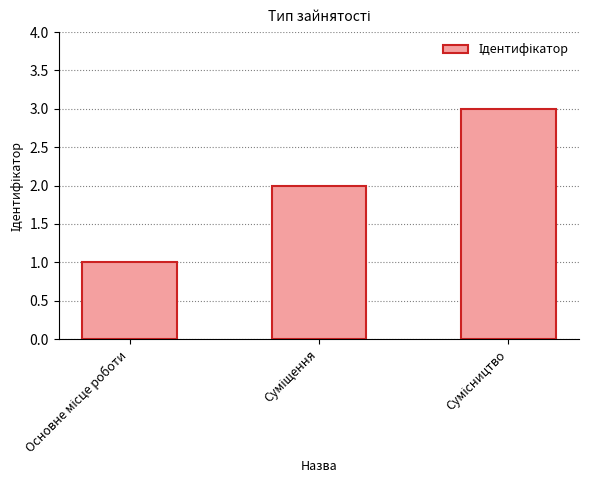

How many data points are less than 2?

1